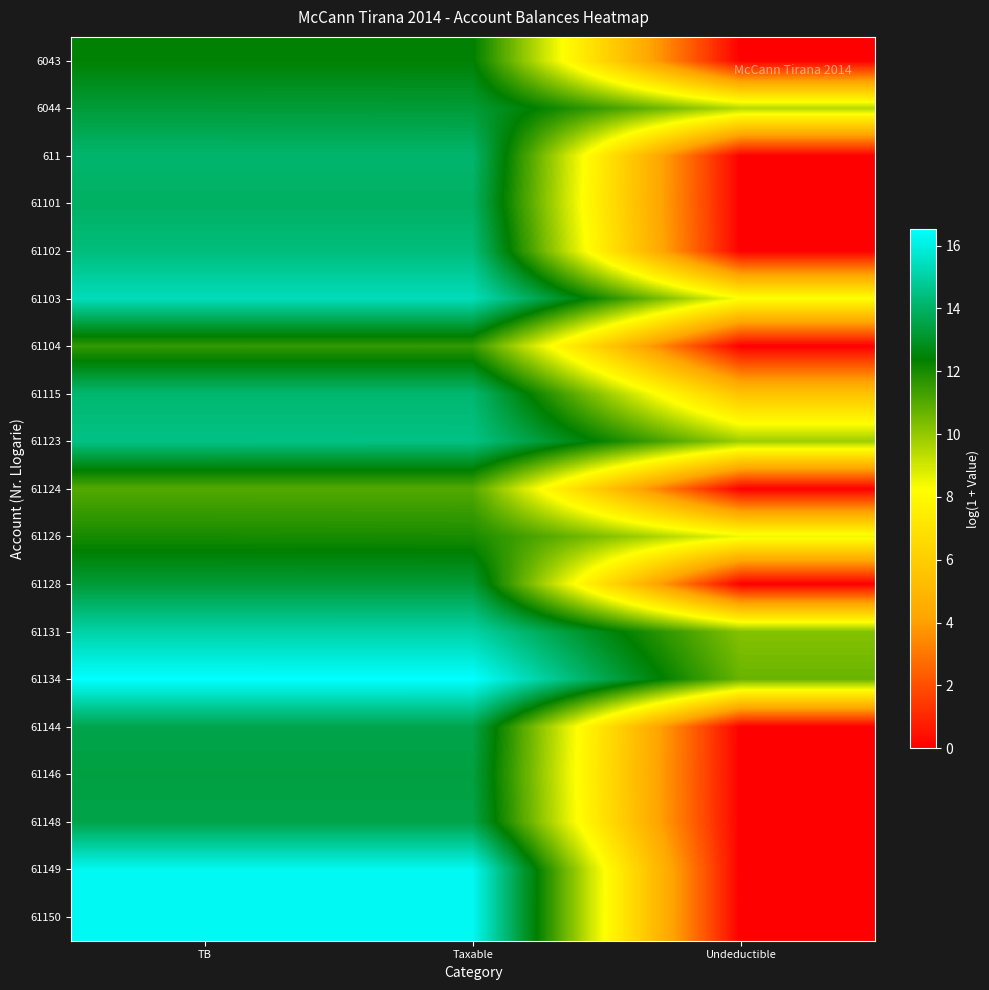

Reading right to left, transcribe all the data shown in this chart.

6043: Undeductible=0.0	Taxable=12.4	TB=12.4
6044: Undeductible=9.5	Taxable=13.3	TB=13.3
611: Undeductible=0.0	Taxable=14.1	TB=14.1
61101: Undeductible=0.0	Taxable=14.0	TB=14.0
61102: Undeductible=0.0	Taxable=14.4	TB=14.4
61103: Undeductible=8.3	Taxable=15.4	TB=15.4
61104: Undeductible=0.0	Taxable=11.6	TB=11.6
61115: Undeductible=5.5	Taxable=14.2	TB=14.2
61123: Undeductible=9.8	Taxable=14.5	TB=14.5
61124: Undeductible=0.0	Taxable=11.0	TB=11.0
61126: Undeductible=8.5	Taxable=12.0	TB=12.0
61128: Undeductible=0.0	Taxable=13.2	TB=13.2
61131: Undeductible=10.2	Taxable=15.1	TB=15.1
61134: Undeductible=10.7	Taxable=16.5	TB=16.5
61144: Undeductible=0.0	Taxable=13.6	TB=13.6
61146: Undeductible=0.0	Taxable=13.4	TB=13.4
61148: Undeductible=0.0	Taxable=13.6	TB=13.6
61149: Undeductible=0.0	Taxable=16.3	TB=16.3
61150: Undeductible=0.0	Taxable=16.3	TB=16.3